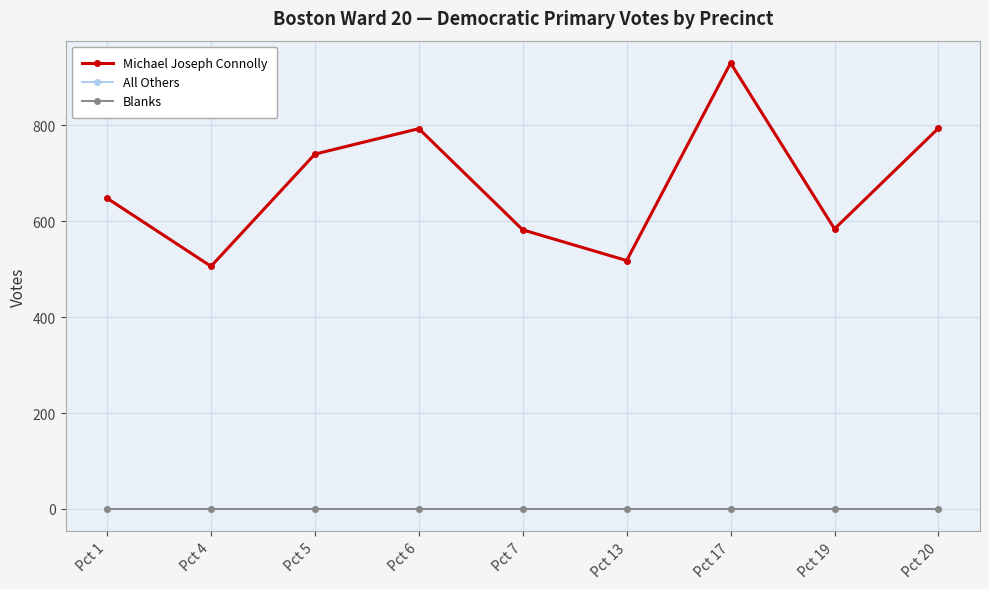

Is it true that All Others equals 0 at Pct 6?

True